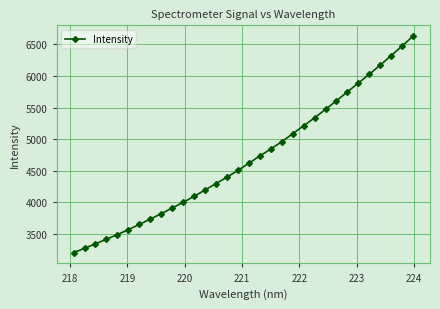

True or false: there are more than 1 points higher than both neighbors.

False